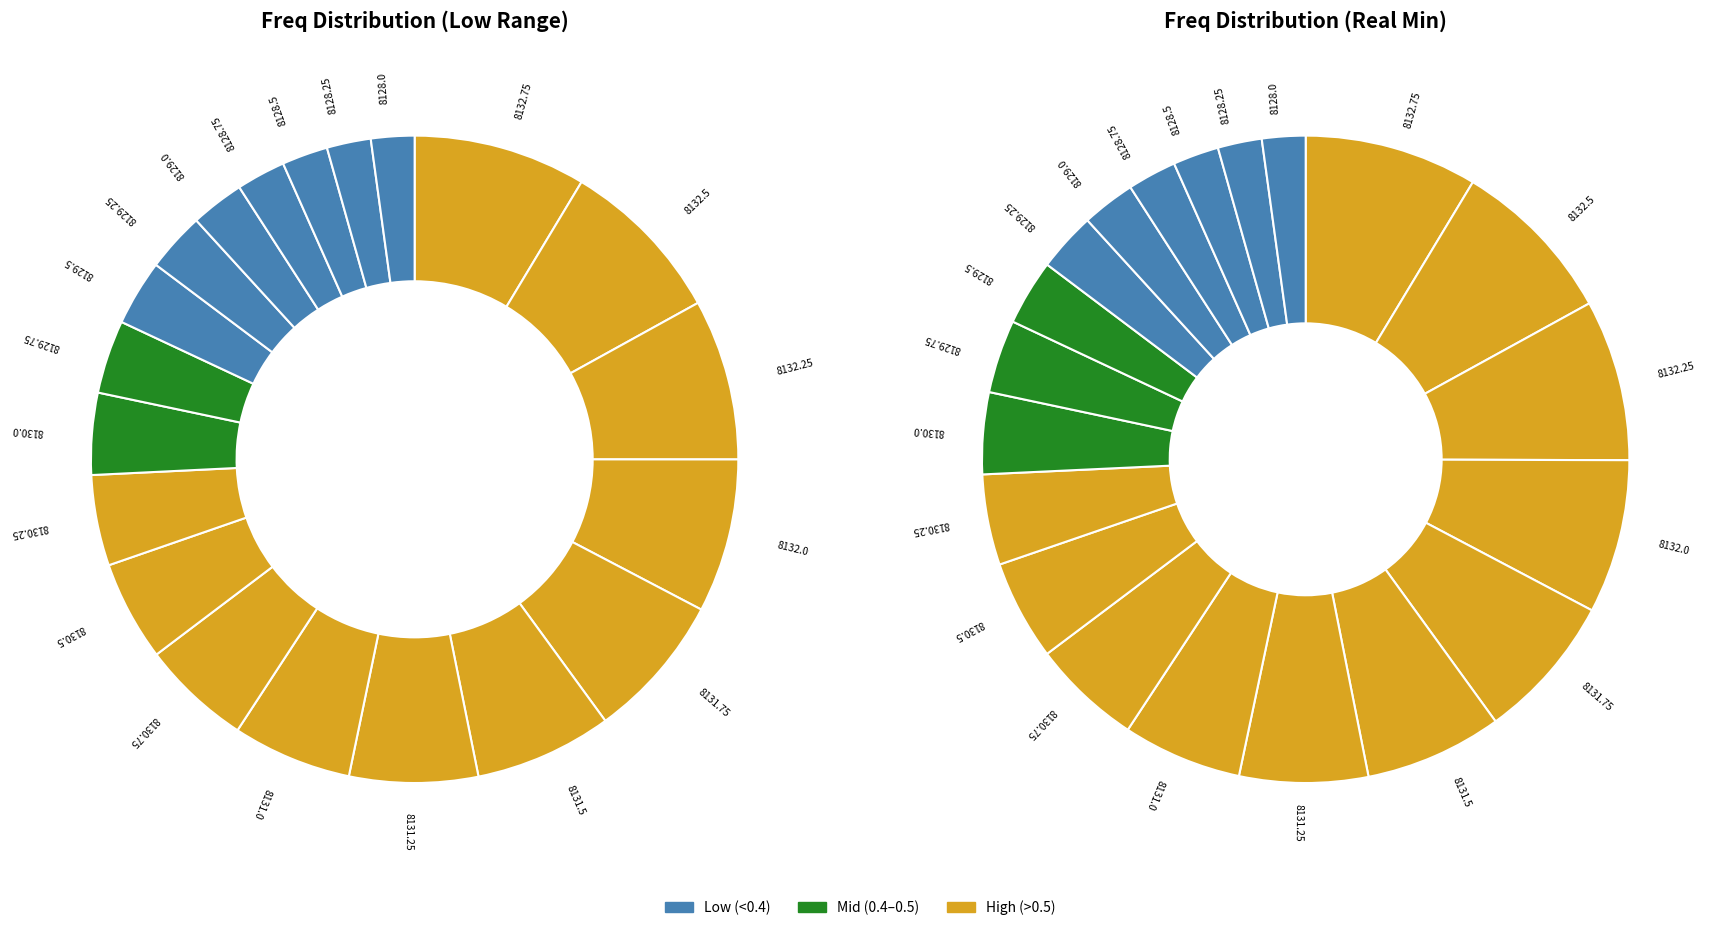

How many slices are in this pie chart?

20